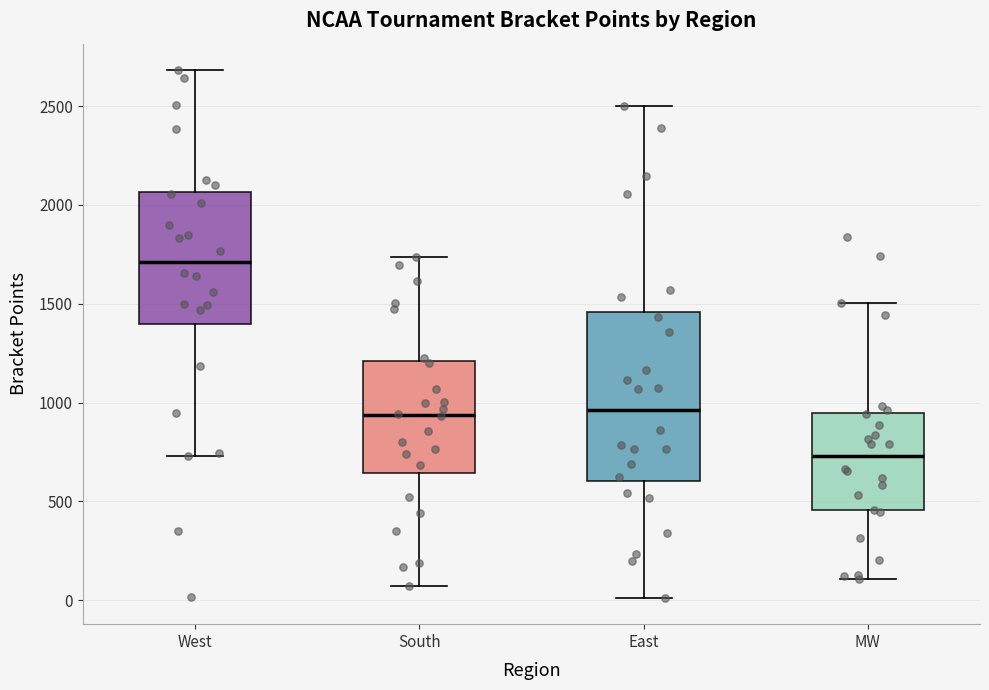

Reading left to right, transcribe this box plot: for each box, give where its median line is, the range the box spans, and where its two whiskers end, as read against the y-axis. The values are not printed on the chart, so give them approximately, as read against the axis.

West: median 1700, box 1400 to 2050, whiskers 750 to 2700
South: median 950, box 650 to 1200, whiskers 50 to 1750
East: median 950, box 600 to 1450, whiskers 0 to 2500
MW: median 750, box 450 to 950, whiskers 100 to 1500